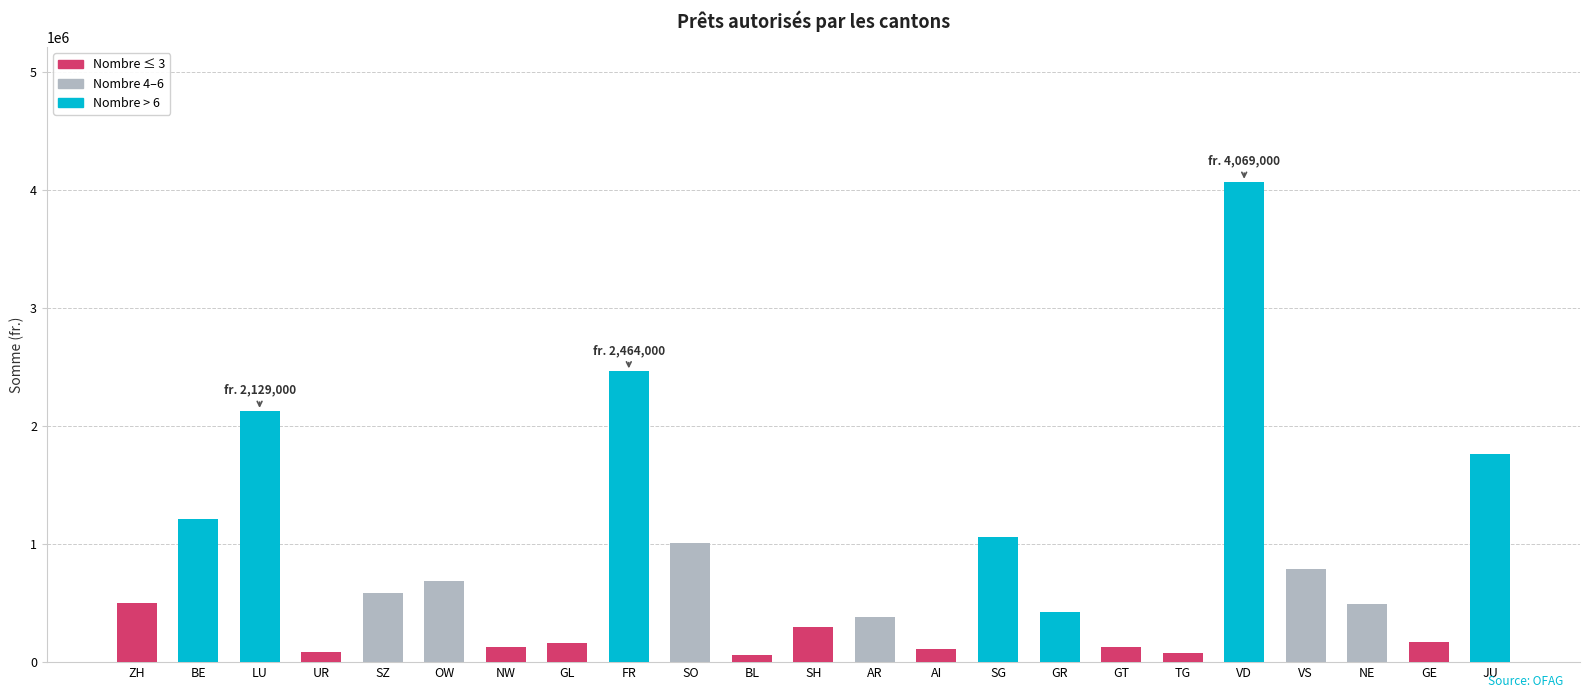

What value does the data have at AR, to the nearest 50?

386000